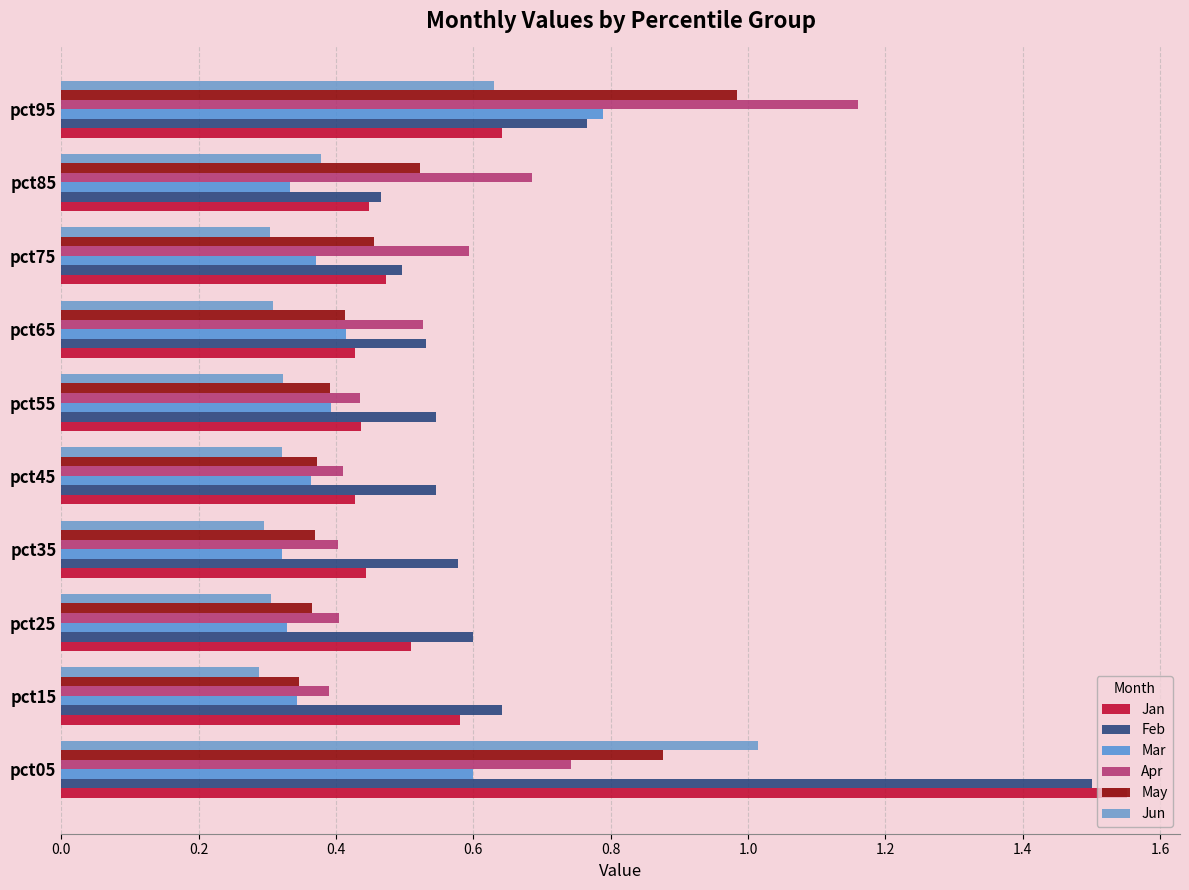

Reading right to left, transcribe all the data shown in this chart.

Jan: 0.6	0.4	0.5	0.4	0.4	0.4	0.4	0.5	0.6	1.6
Feb: 0.8	0.5	0.5	0.5	0.5	0.5	0.6	0.6	0.6	1.5
Mar: 0.8	0.3	0.4	0.4	0.4	0.4	0.3	0.3	0.3	0.6
Apr: 1.2	0.7	0.6	0.5	0.4	0.4	0.4	0.4	0.4	0.7
May: 1.0	0.5	0.5	0.4	0.4	0.4	0.4	0.4	0.3	0.9
Jun: 0.6	0.4	0.3	0.3	0.3	0.3	0.3	0.3	0.3	1.0